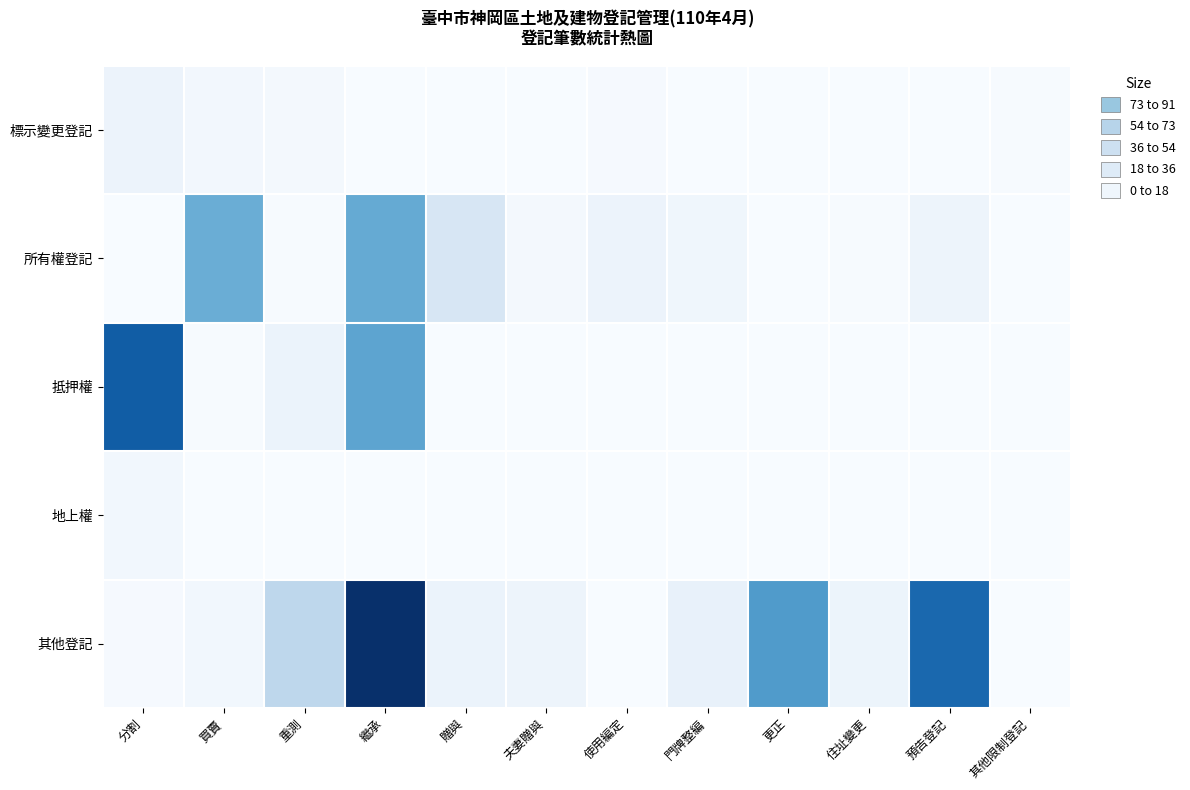

What is the total value across all series at 分割?

194